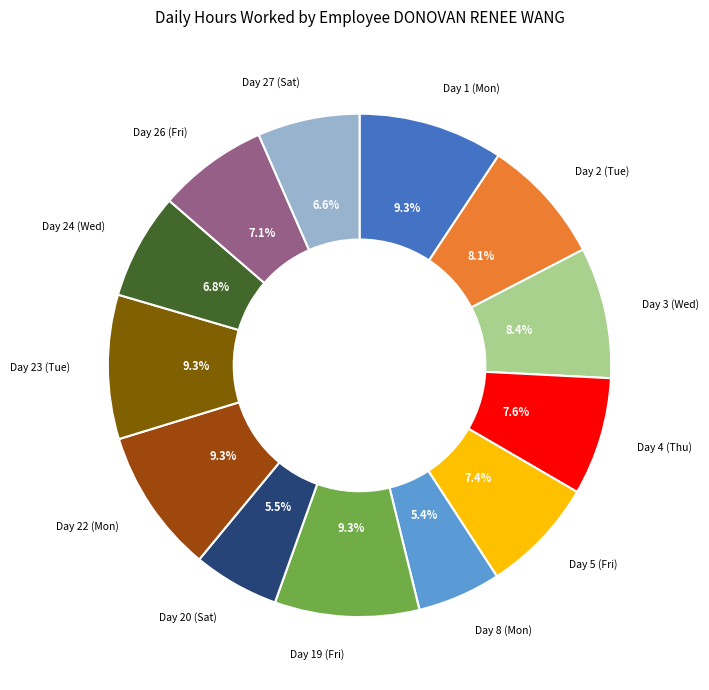

Does any single category account for the majority?

No